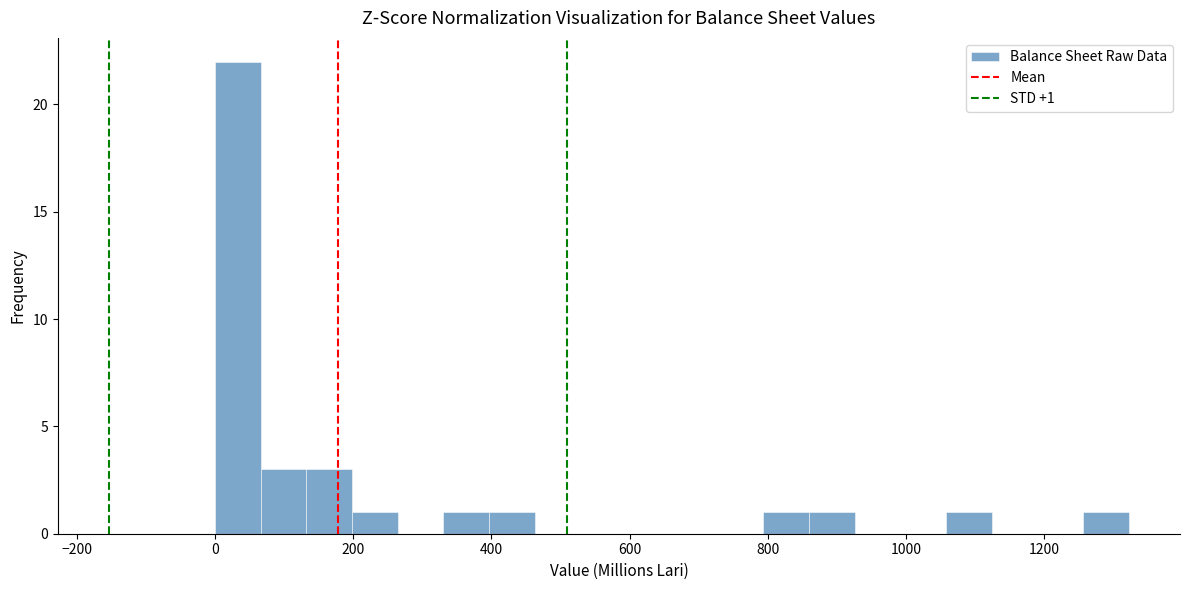

Around what value on the x-axis is the tallest bar? Give the approximate position of its centre, as read against the axis.

40